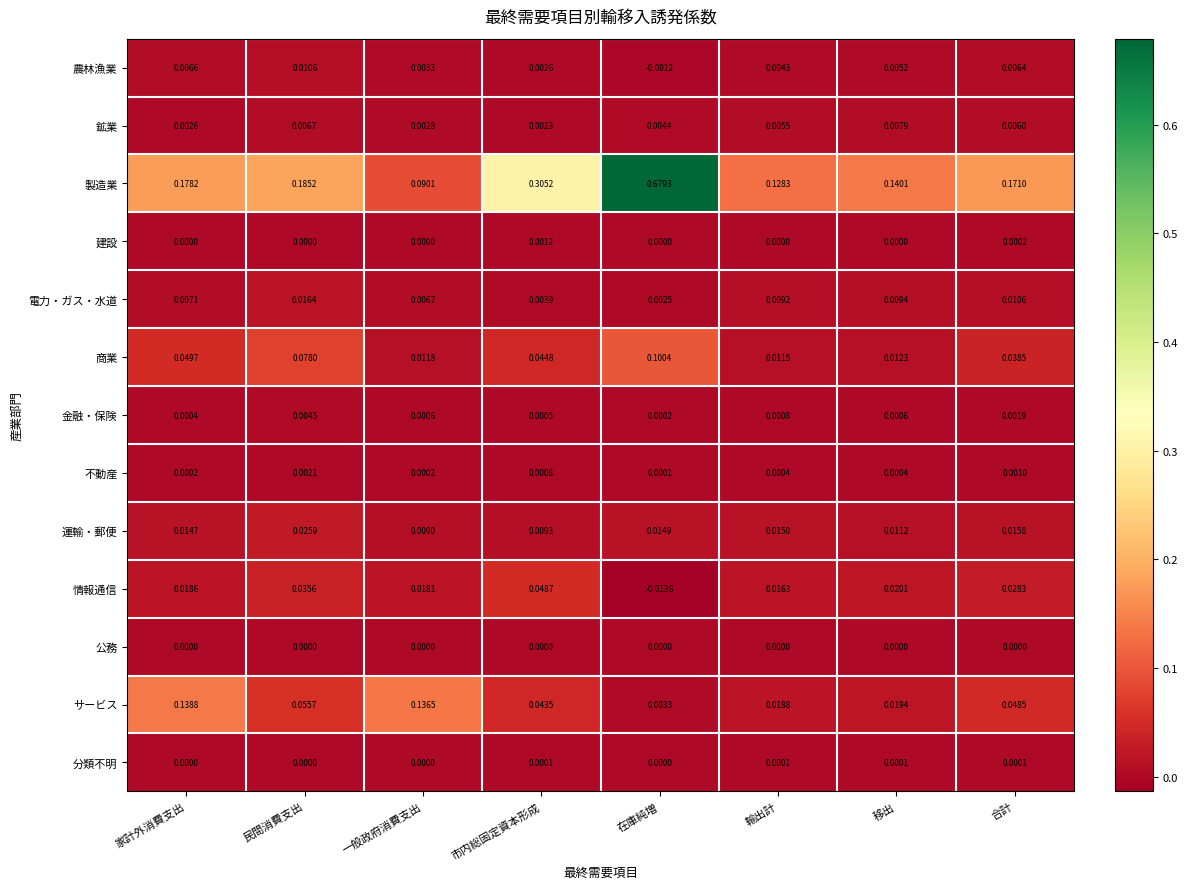

Between 在庫純増 and 輸出計, which series saw the biggest shift?

製造業